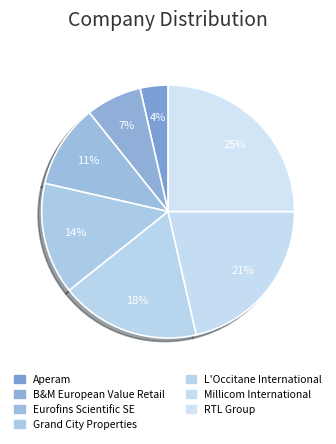

Count the number of slices in the pie.

7